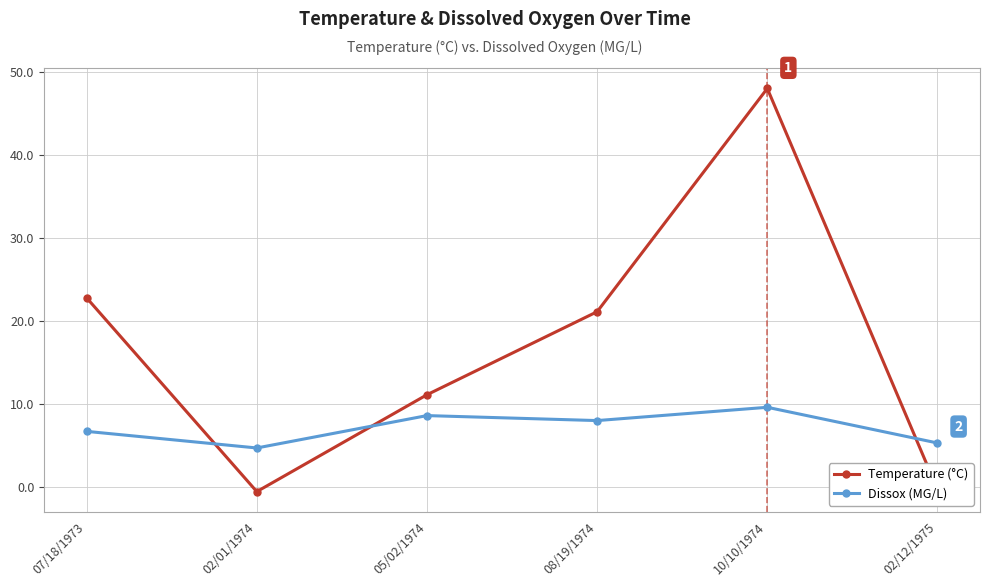

In Temperature (°C), how many points are higher than both neighbors (excluding endpoints)?

1